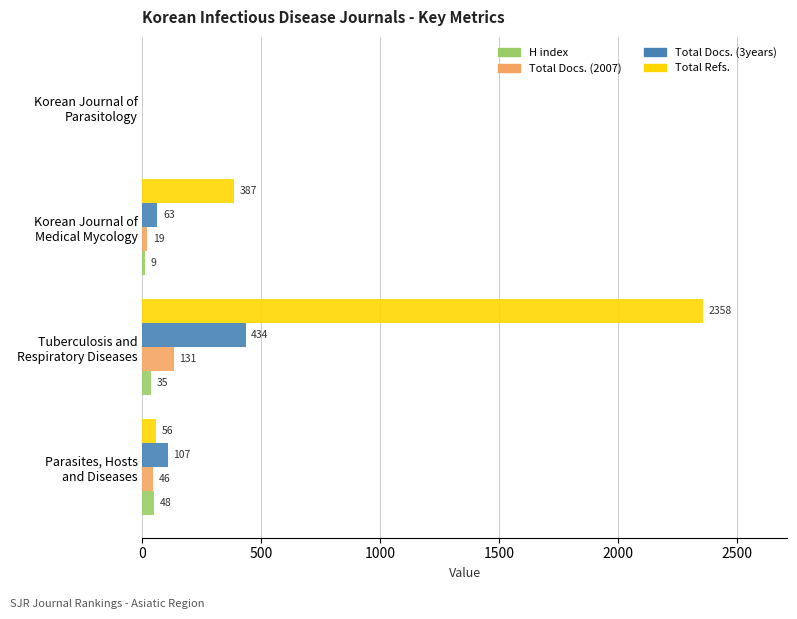

Which series has the largest total across all categories?

Total Refs.